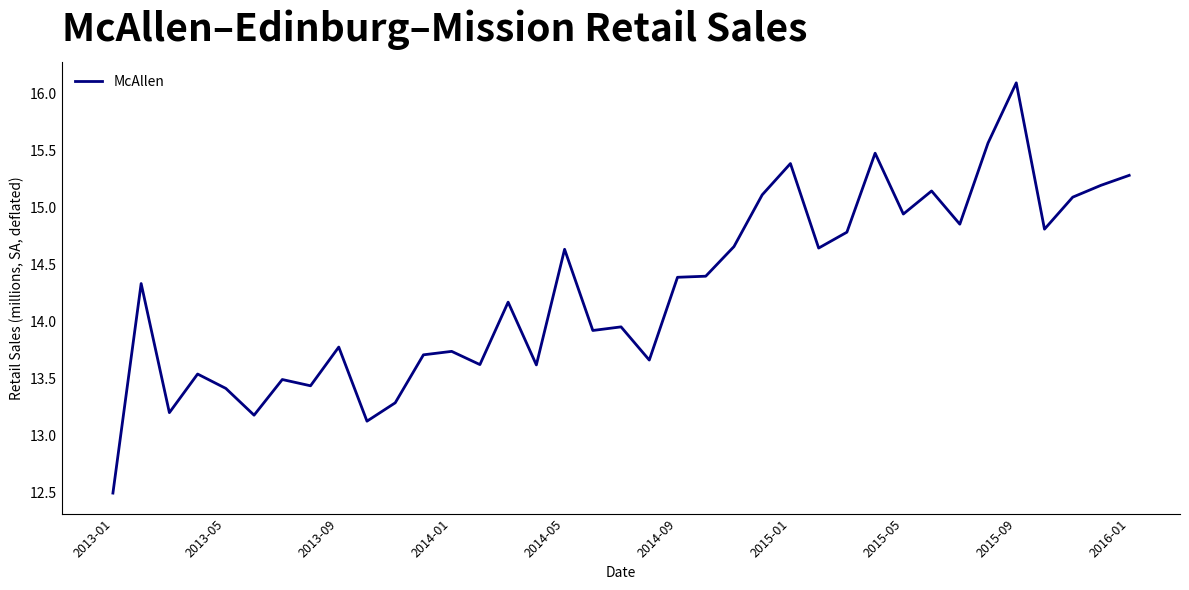

What is the difference between the maximum and minimum values?

3.6